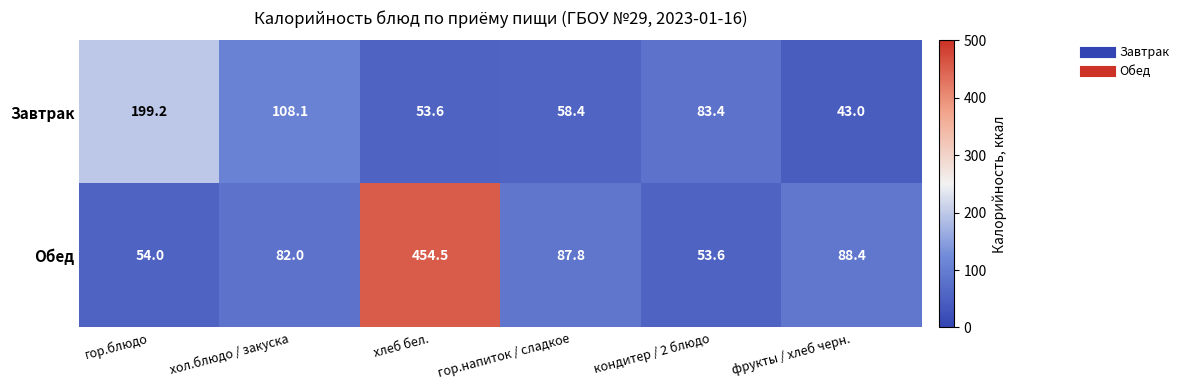

What is the maximum value shown in the chart?

454.5